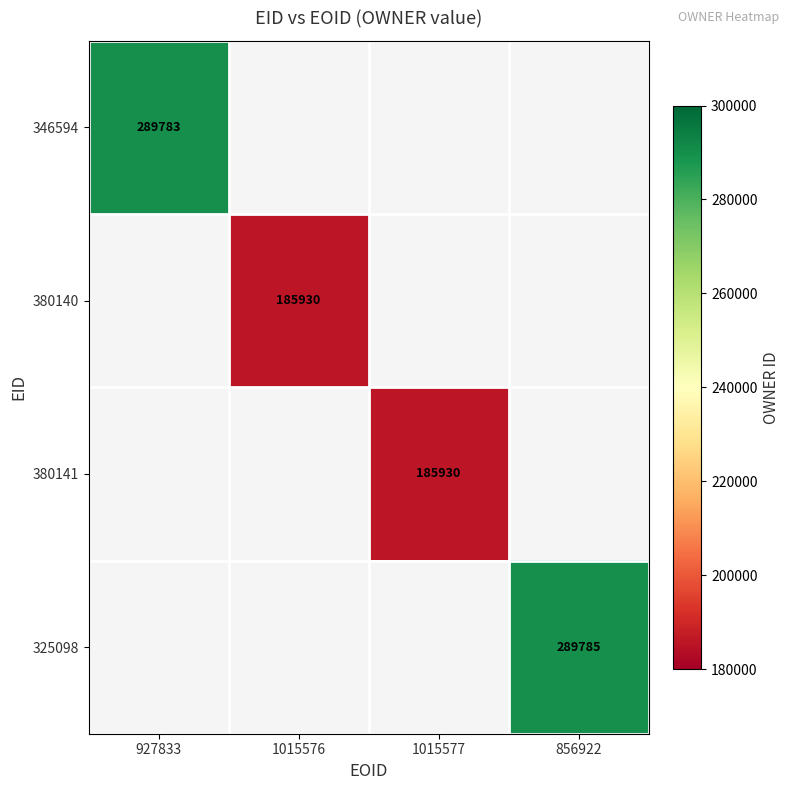

True or false: 346594 has a value of 289783 at 927833.

True